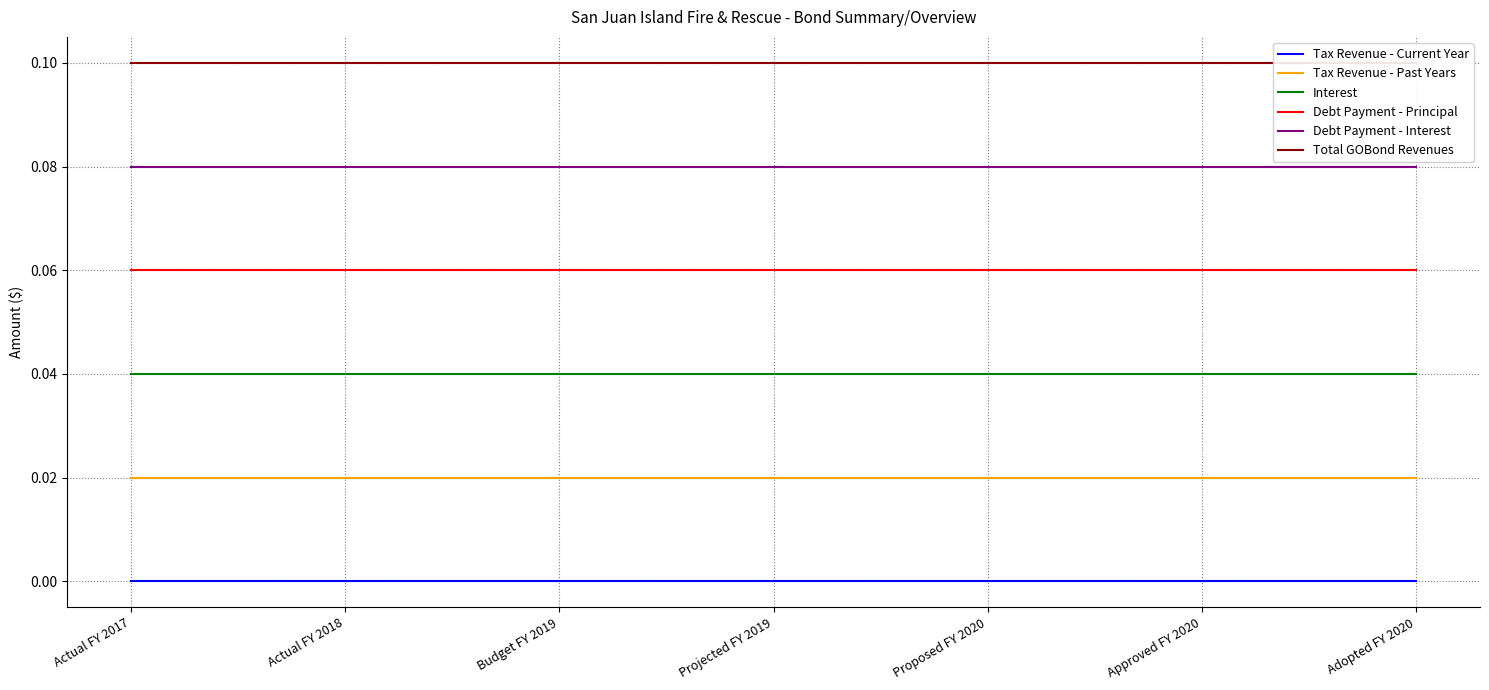

True or false: Tax Revenue - Current Year has a value of 0.0 at Actual FY 2017.

True